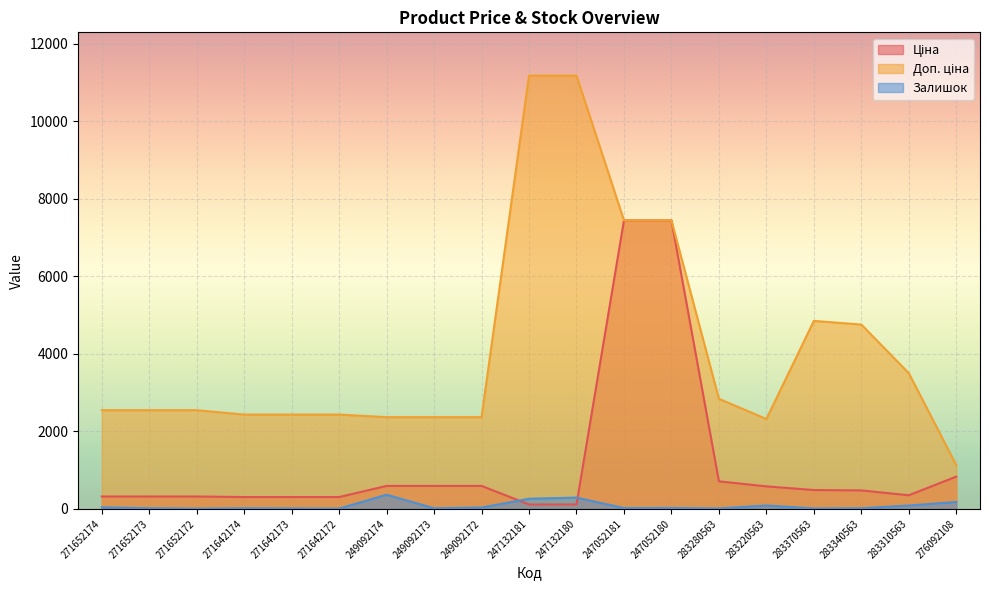

Which series has the largest range (max minus min)?

Доп. ціна